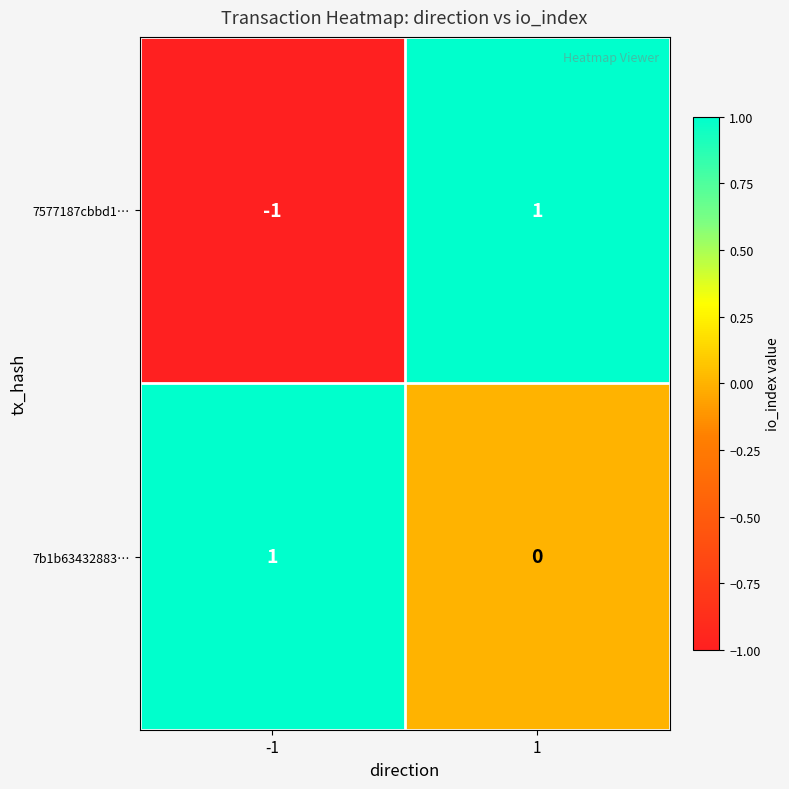

Reading left to right, transcribe all the data shown in this chart.

7577187cbbd1…: -1	1
7b1b63432883…: 1	0